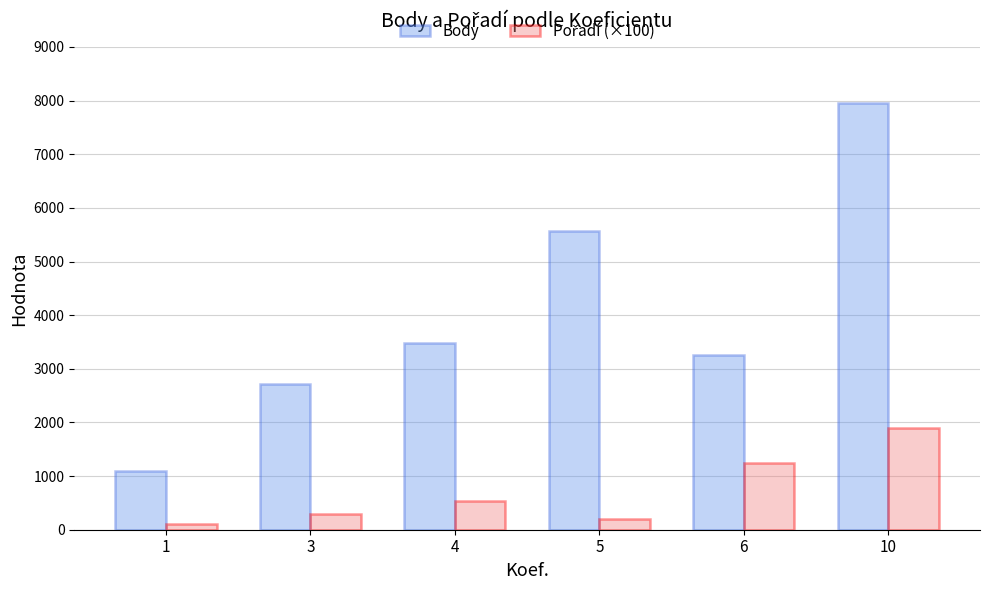

Read the Body value at 4.

3474.9